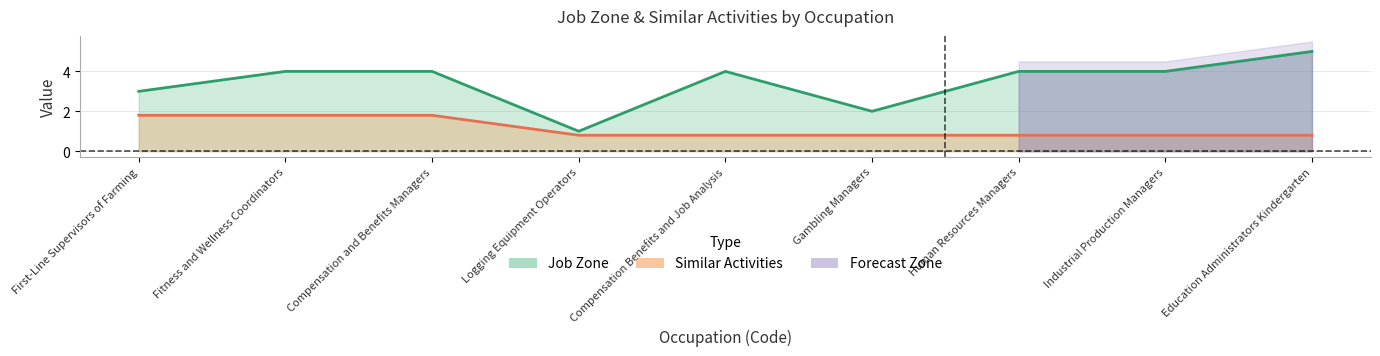

True or false: Similar Activities and Job Zone cross at least once.

False